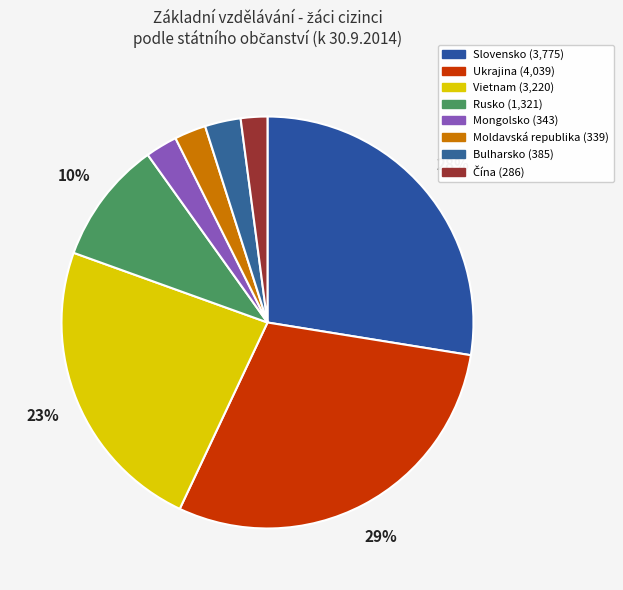

What percentage is NOT represented by Ukrajina?

70.5%